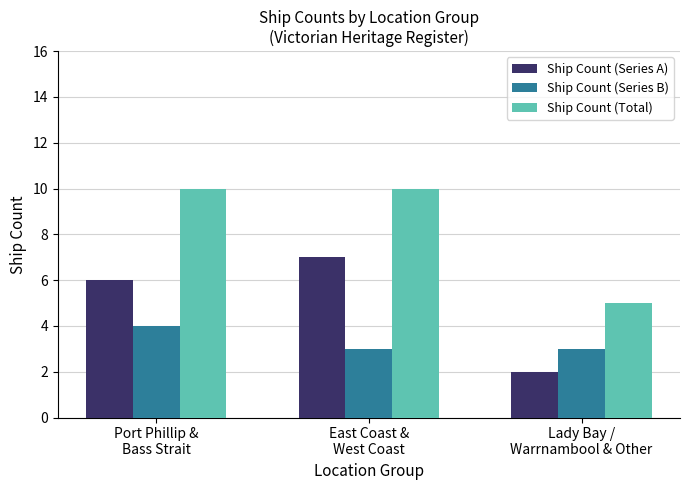

How many series are shown in this chart?

3